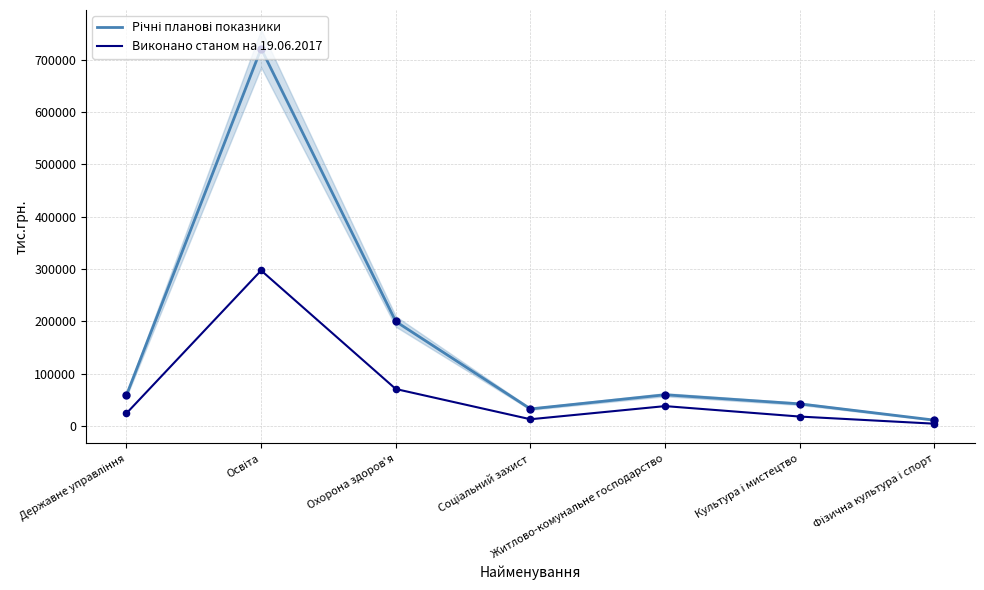

Which series has the widest spread of Y values?

Річні планові показники